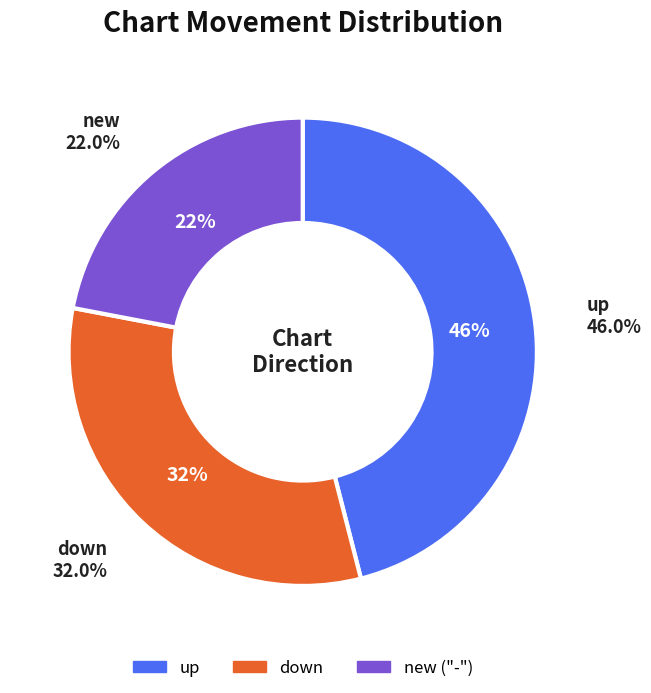

What is the largest slice in the pie chart?

up